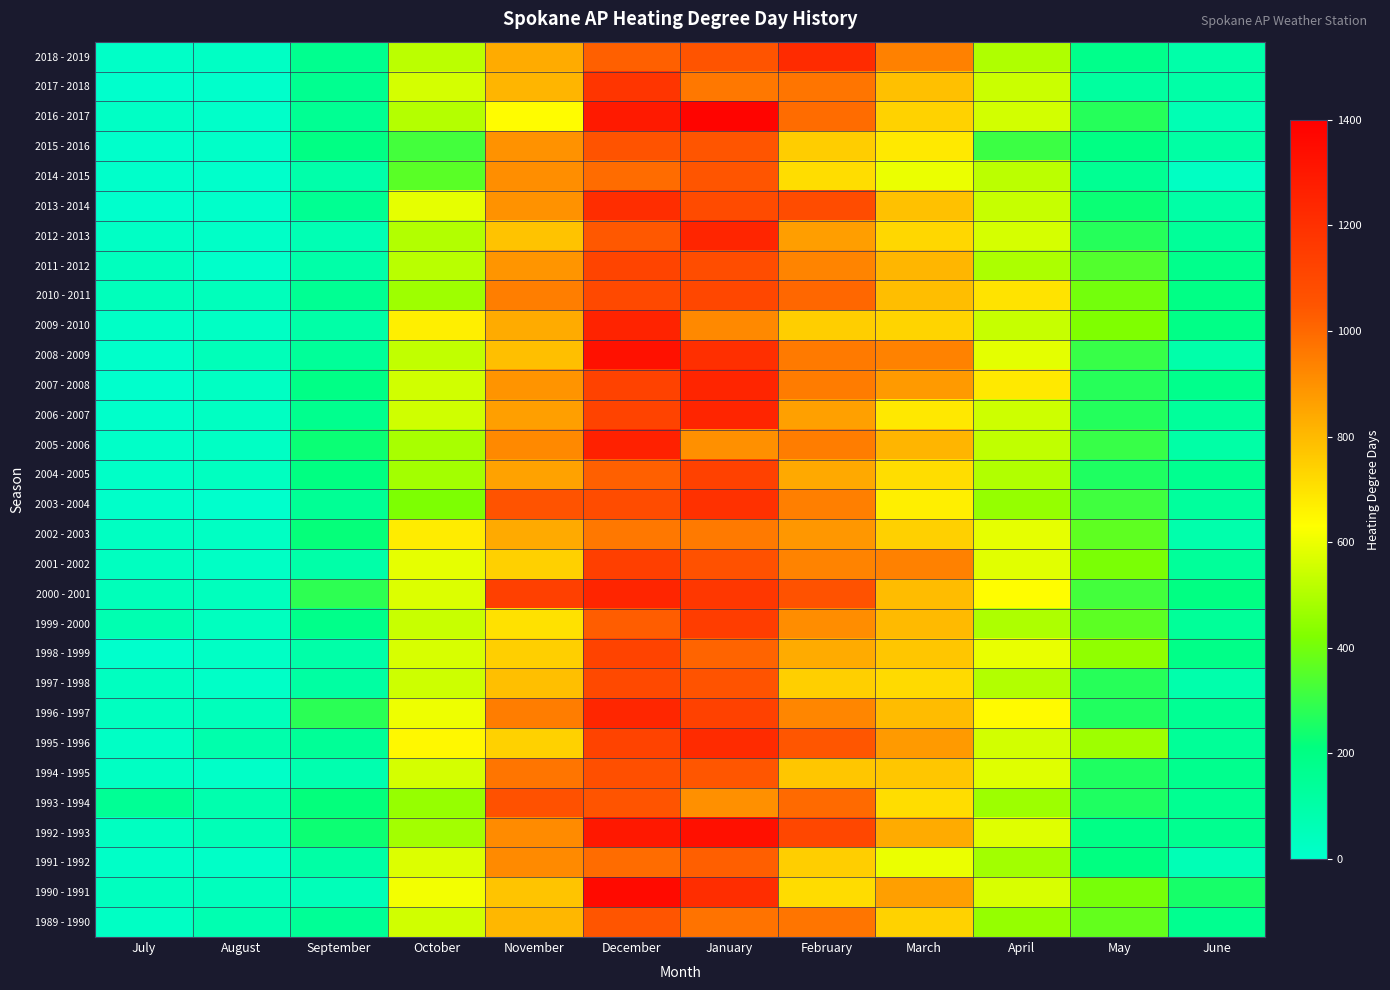

Which label corresponds to the smallest value in the chart?

July